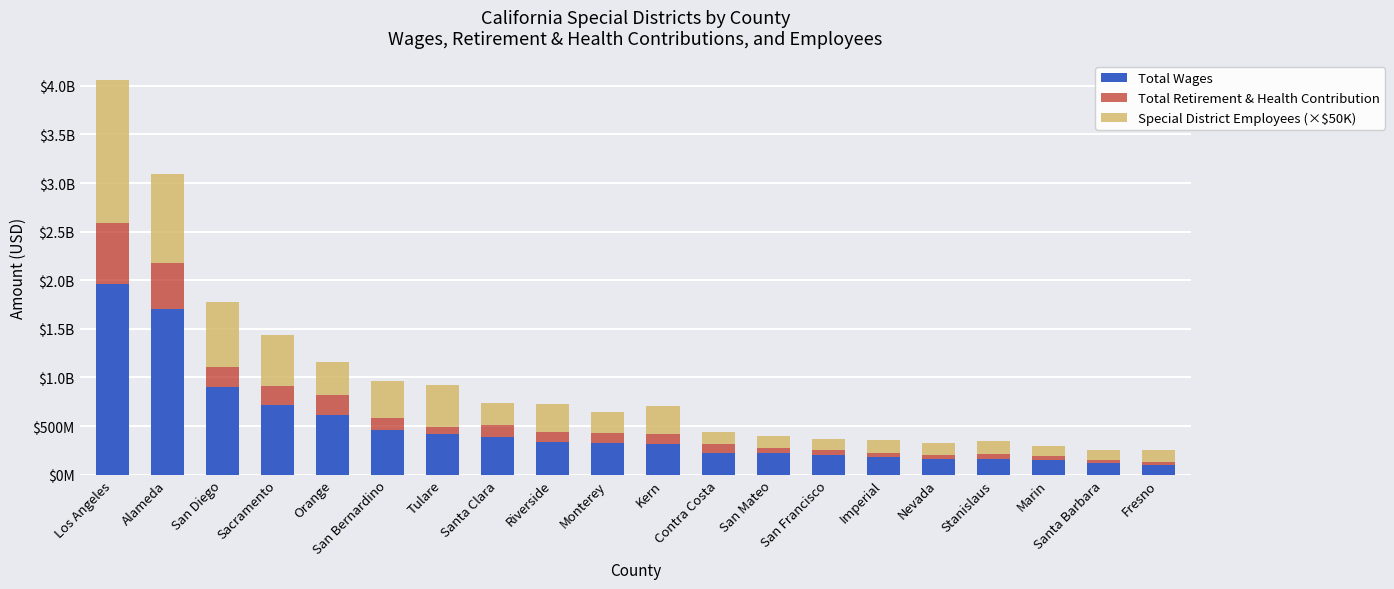

What are all the series names shown in the legend?

Total Wages, Total Retirement & Health Contribution, Special District Employees (×$50K)